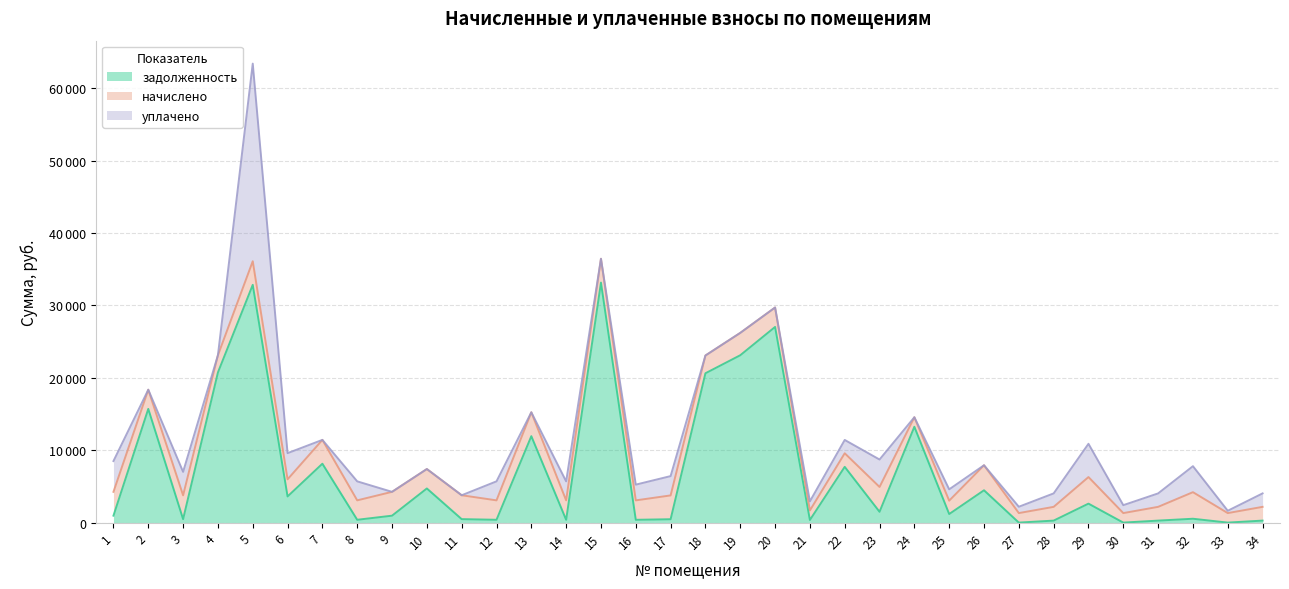

What is the sum of all уплачено values?

75641.4